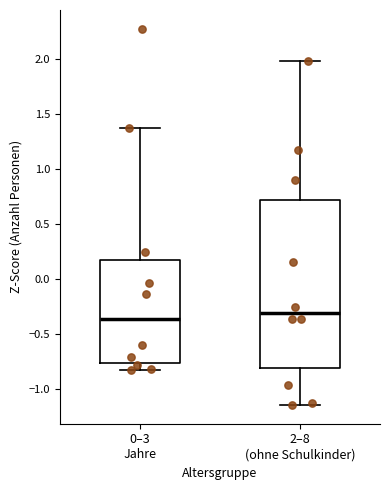

Which box is the tallest, from its lower edge to its upper edge?

2–8 (ohne Schulkinder)